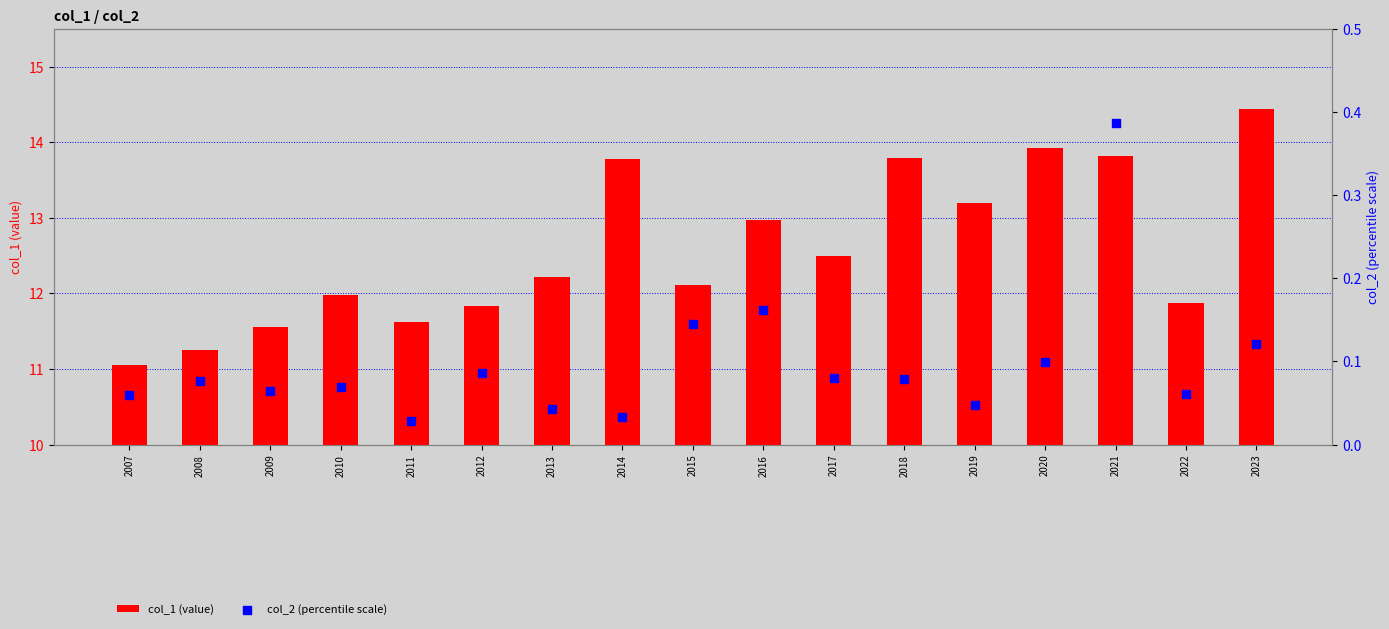

Which series has the largest total across all categories?

col_1 (value)